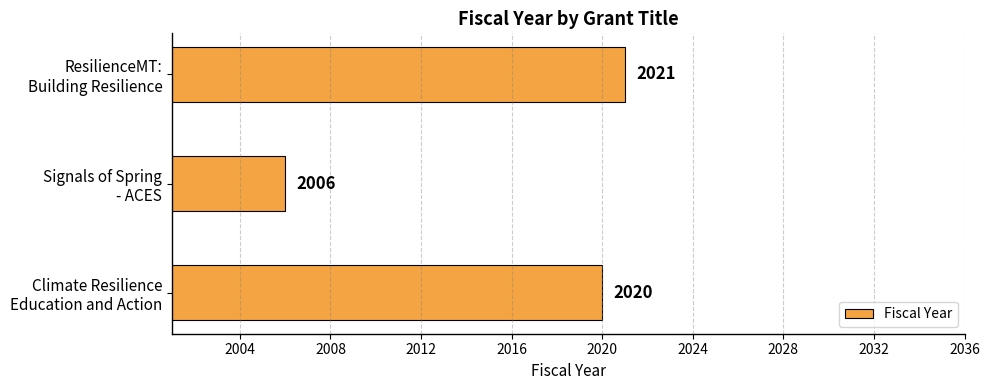

What is the sum of all values?

6047